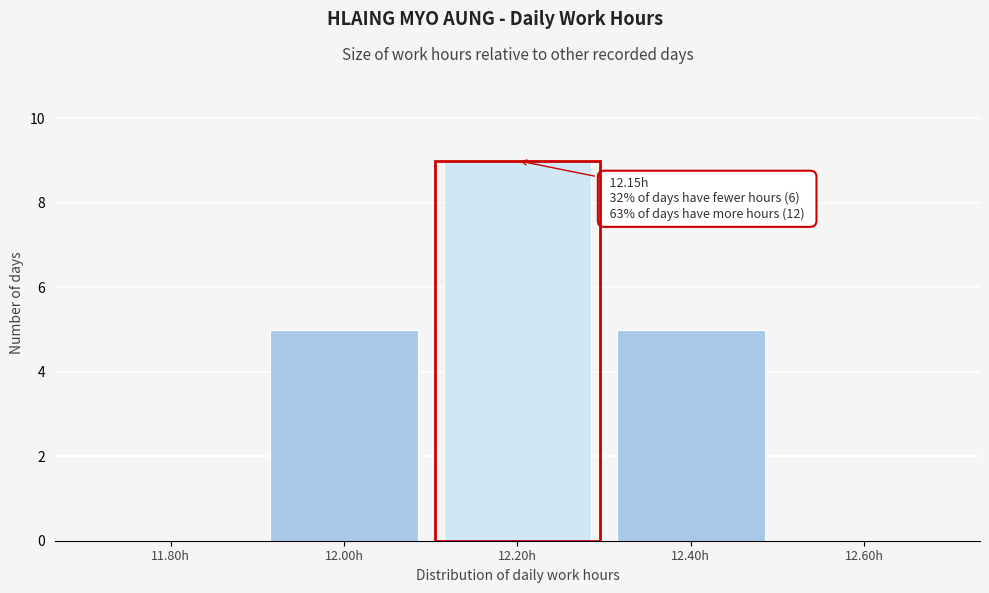

Reading left to right, what are all the values shown in this chart?

11.80h=0	12.00h=5	12.20h=9	12.40h=5	12.60h=0